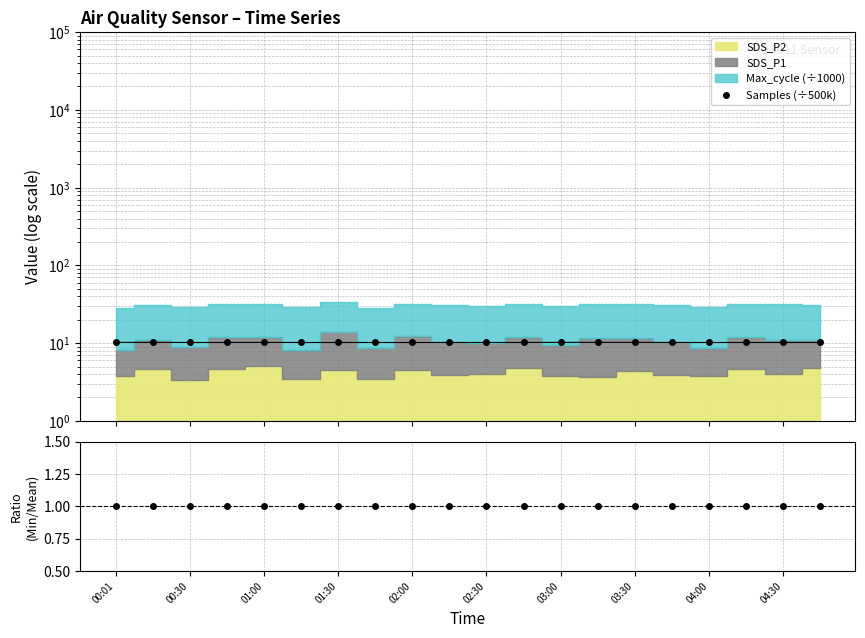

Which label corresponds to the smallest value in the chart?

00:01